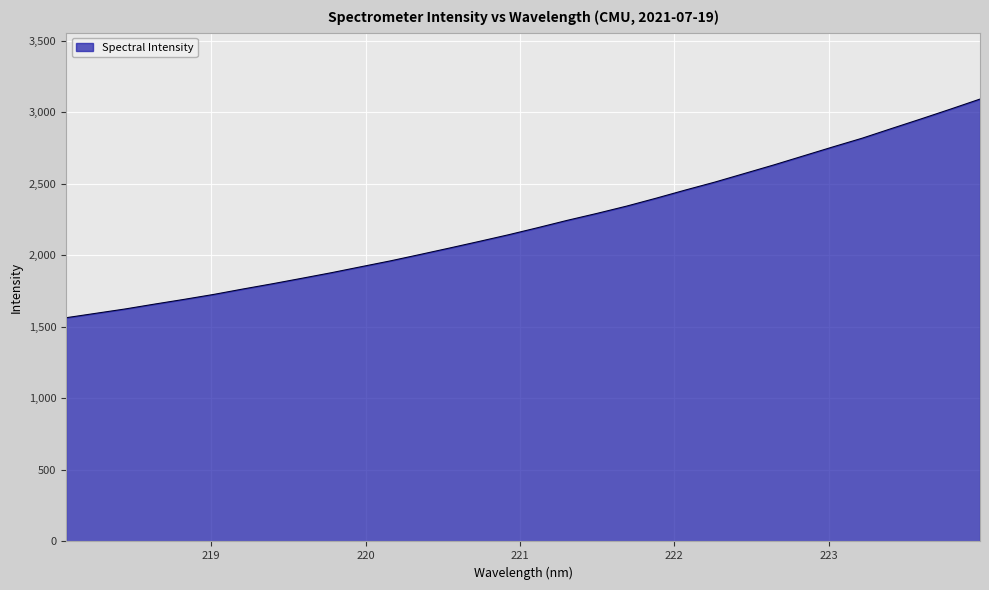

Reading left to right, extract all data points from this chart.

1563.3	1593.9	1624.5	1658.6	1691.6	1726.1	1764.3	1801.0	1839.3	1878.3	1919.8	1961.0	2005.4	2050.5	2096.5	2143.3	2193.2	2244.4	2292.5	2343.1	2398.4	2455.8	2511.3	2571.2	2631.2	2694.0	2756.8	2818.1	2885.9	2952.8	3021.3	3091.3